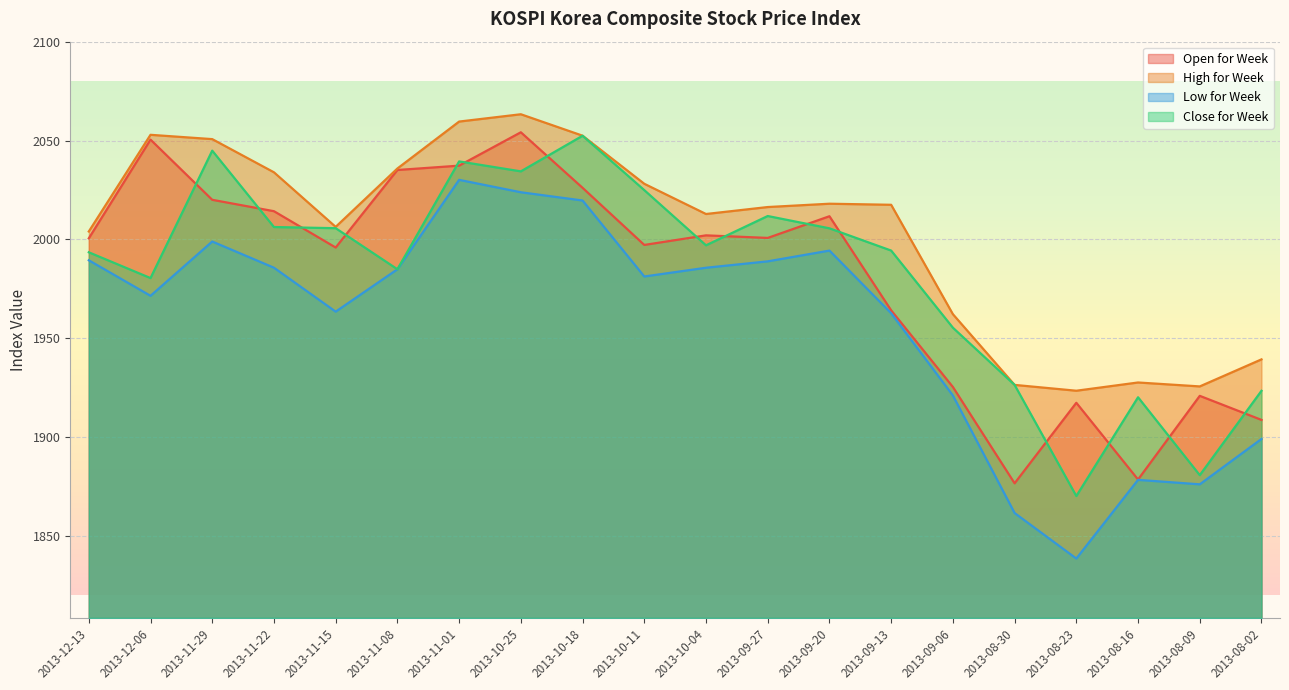

Which series has the largest total across all categories?

High for Week